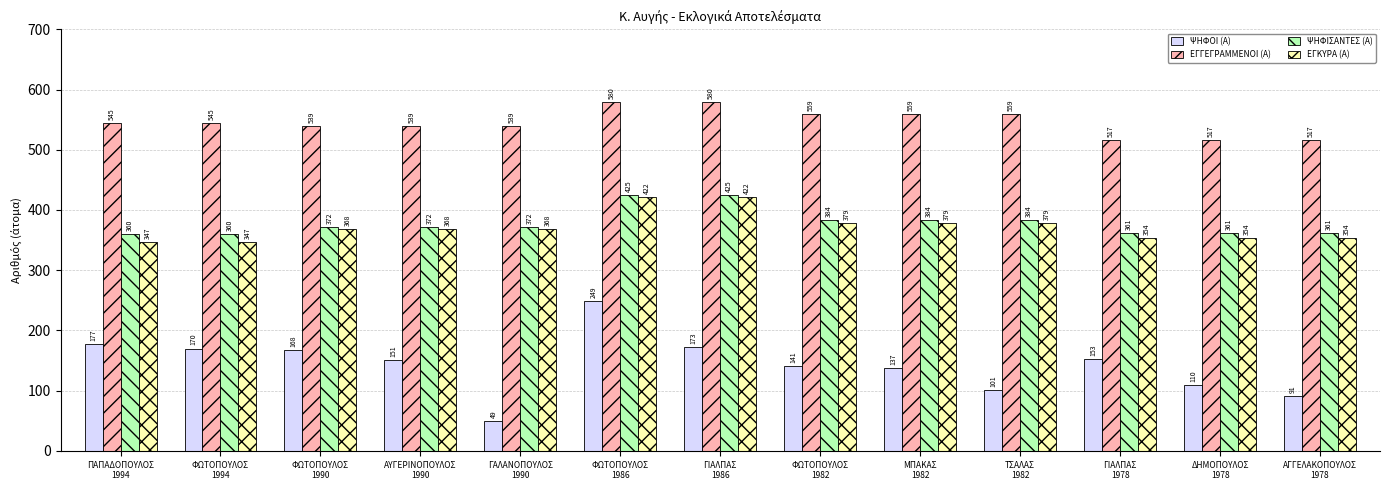

At how many categories does at least one series exceed 222?

13